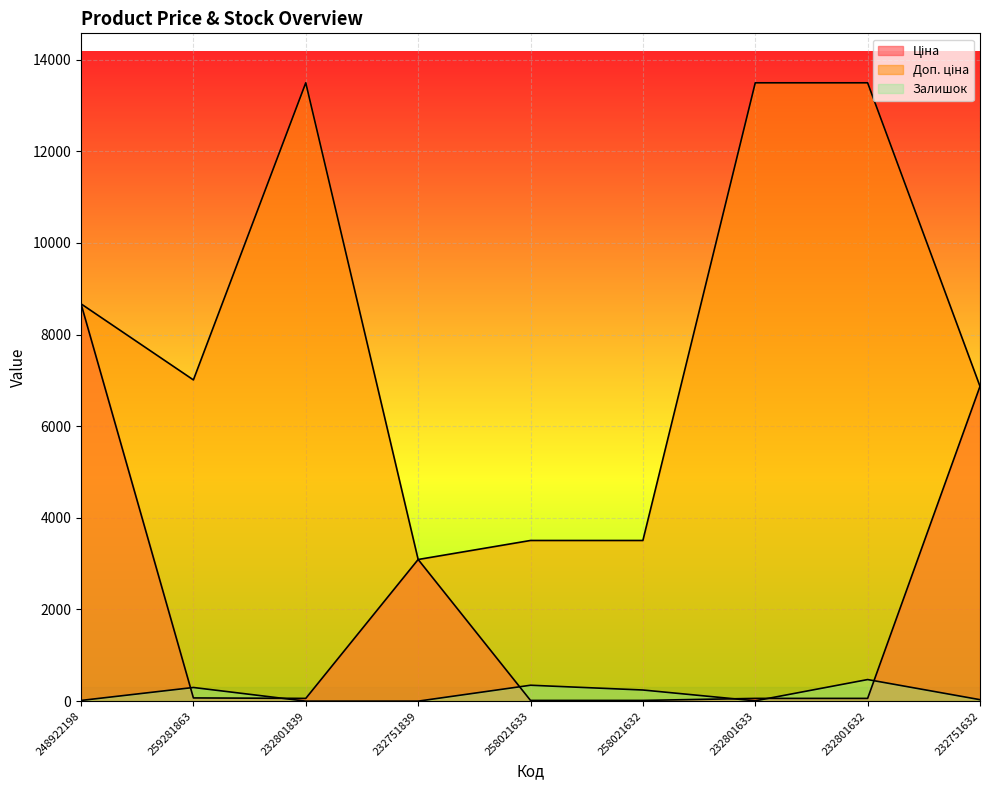

At which label does Доп. ціна reach its peak?

232801839